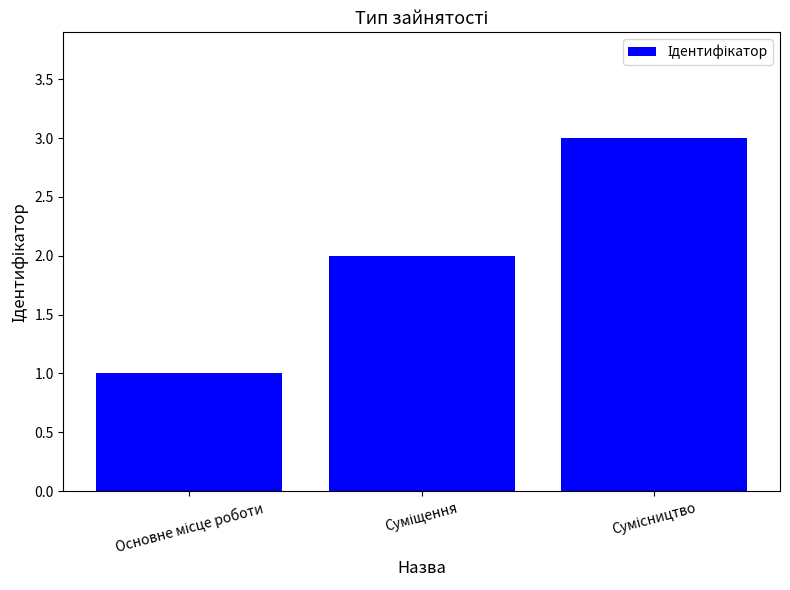

What is the greatest value displayed?

3